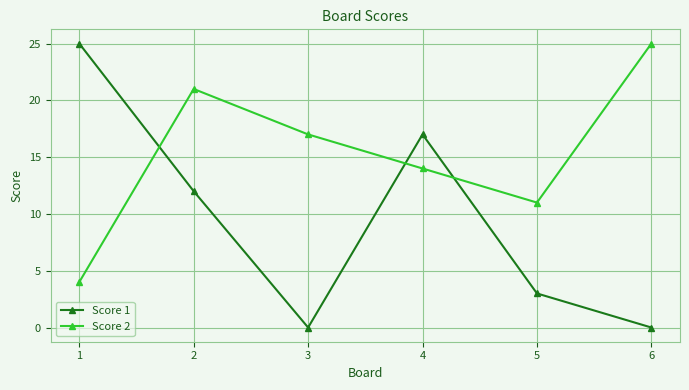

Which series changed the most between 3 and 6?

Score 2